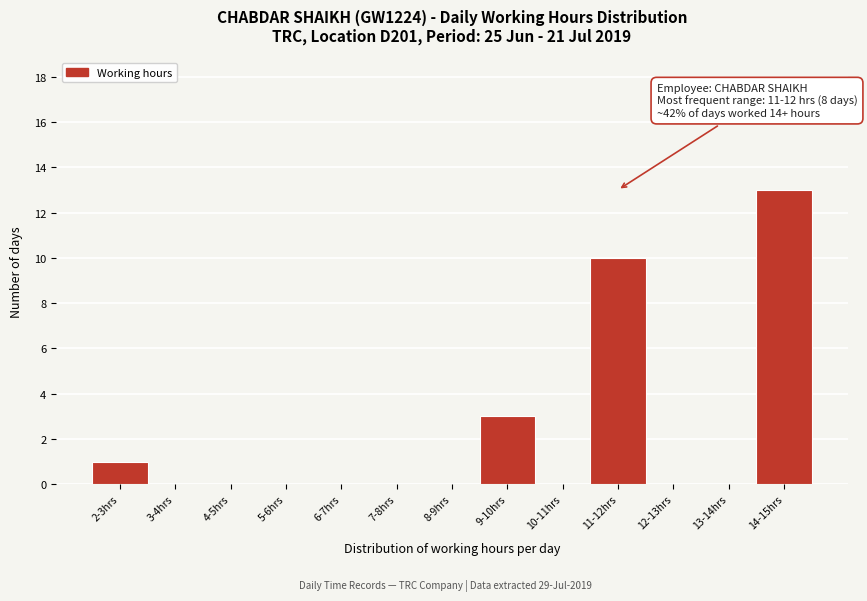

Reading right to left, transcribe all the data shown in this chart.

14-15hrs=13	13-14hrs=0	12-13hrs=0	11-12hrs=10	10-11hrs=0	9-10hrs=3	8-9hrs=0	7-8hrs=0	6-7hrs=0	5-6hrs=0	4-5hrs=0	3-4hrs=0	2-3hrs=1